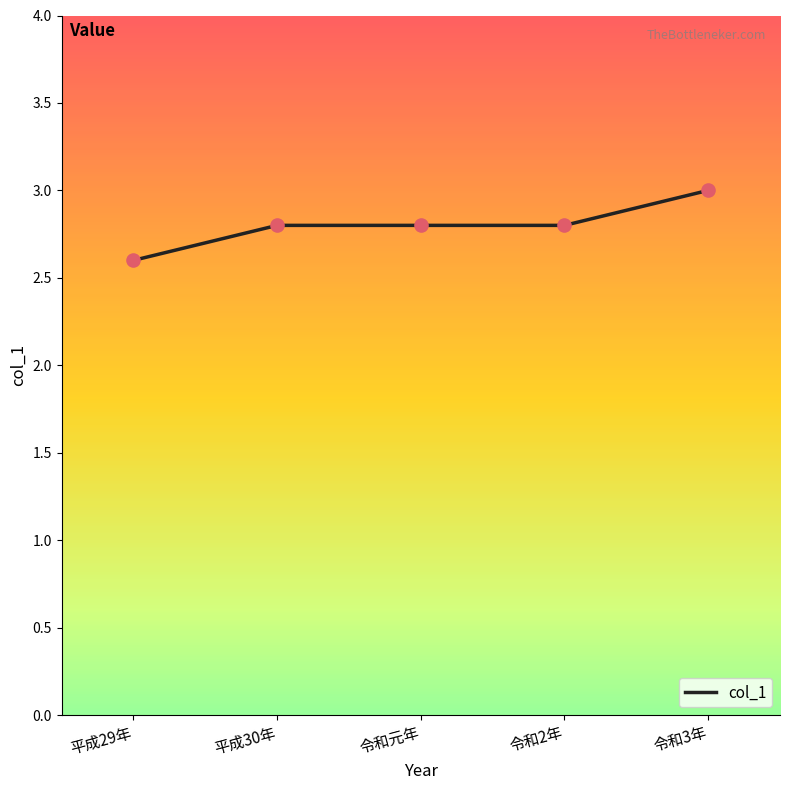

Approximately how many times larger is the value at 令和元年 compared to 令和3年?

0.9